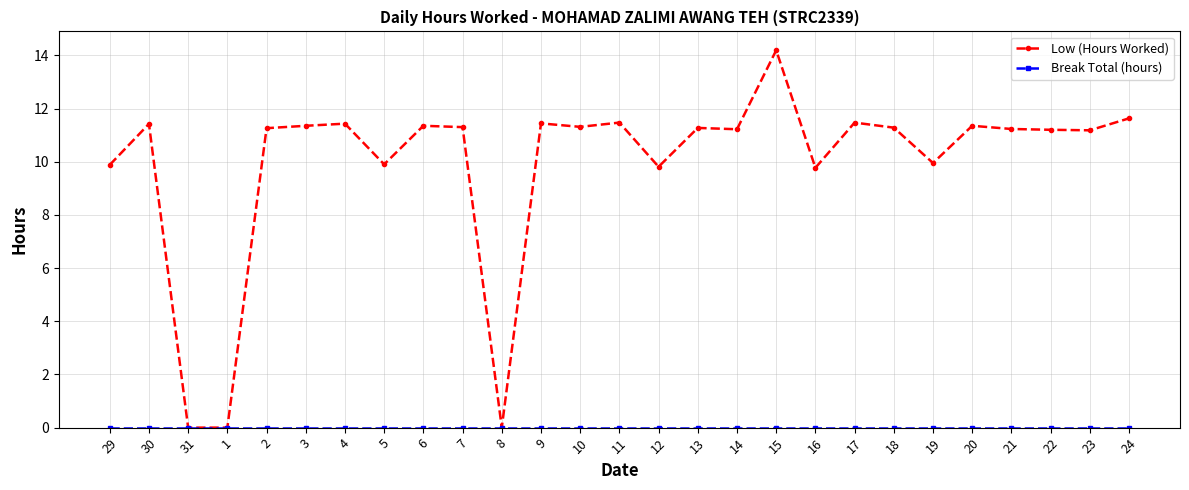

What position from the right is 8?

17